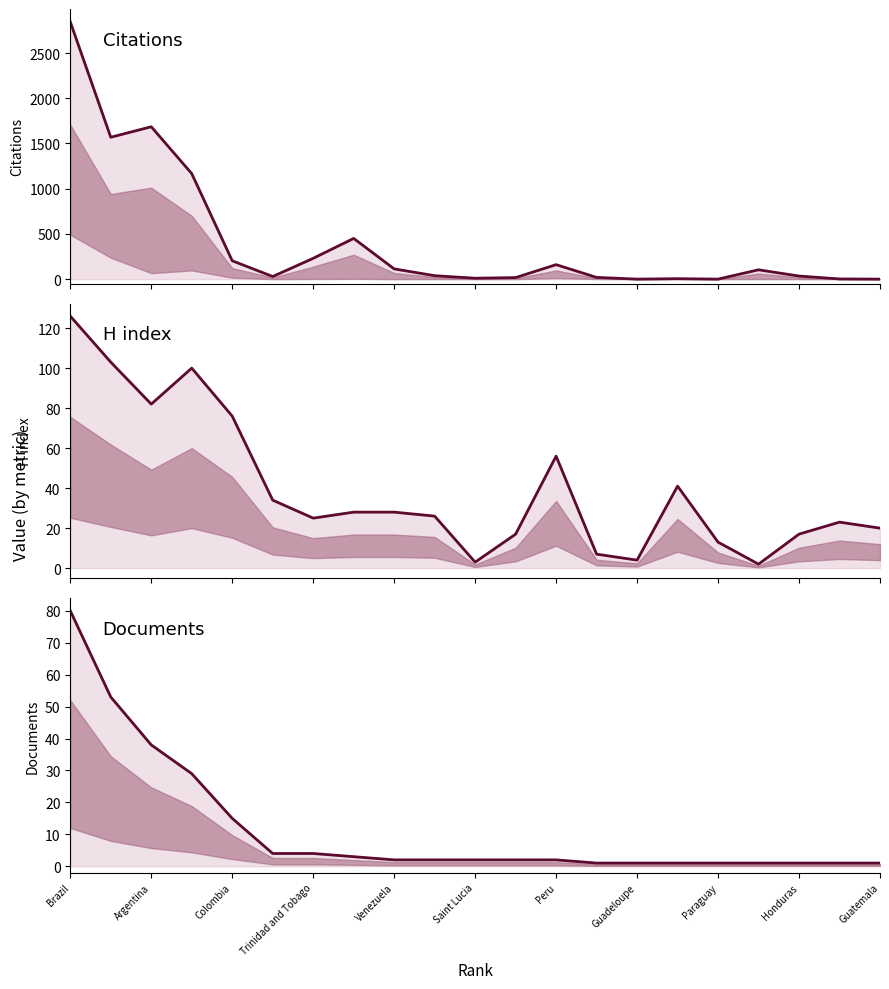

True or false: H index has a value of 56 at Peru.

True